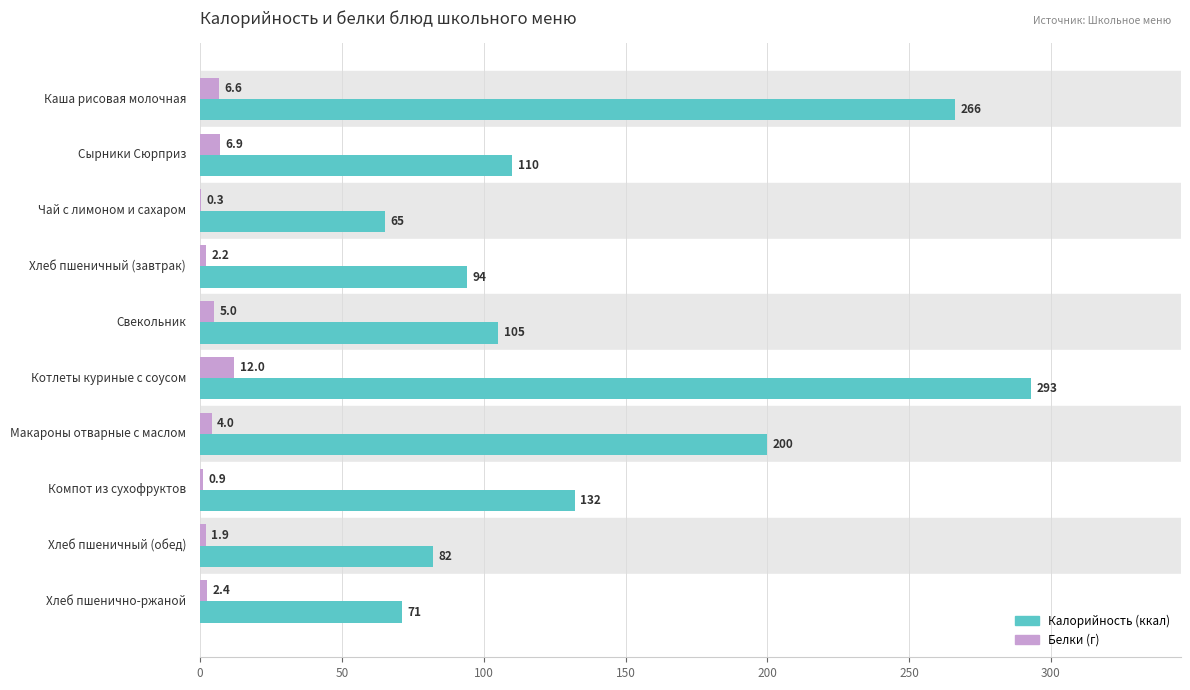

What is the maximum value shown in the chart?

293.0